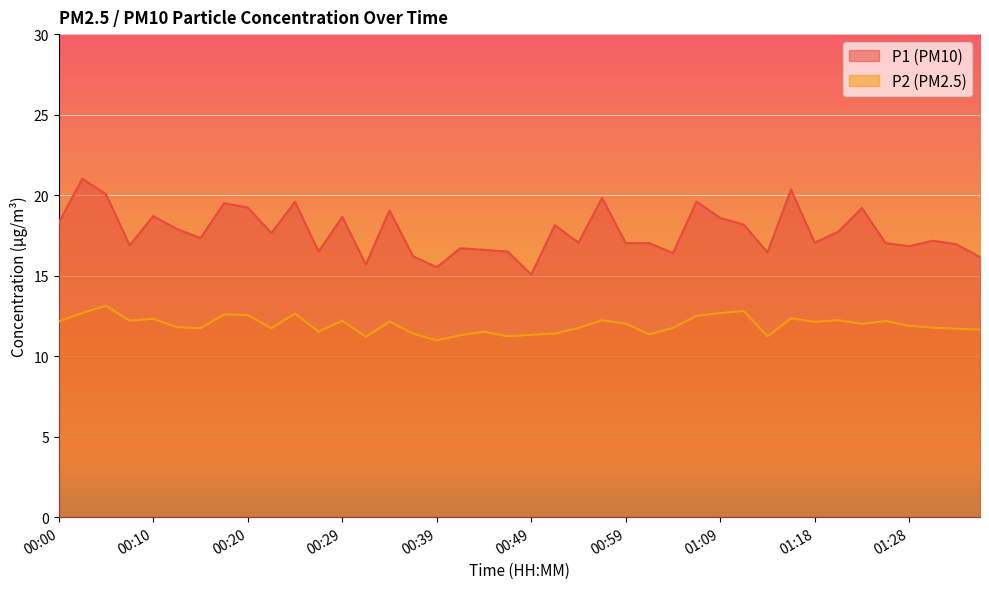

What is the maximum value for P1?

21.0